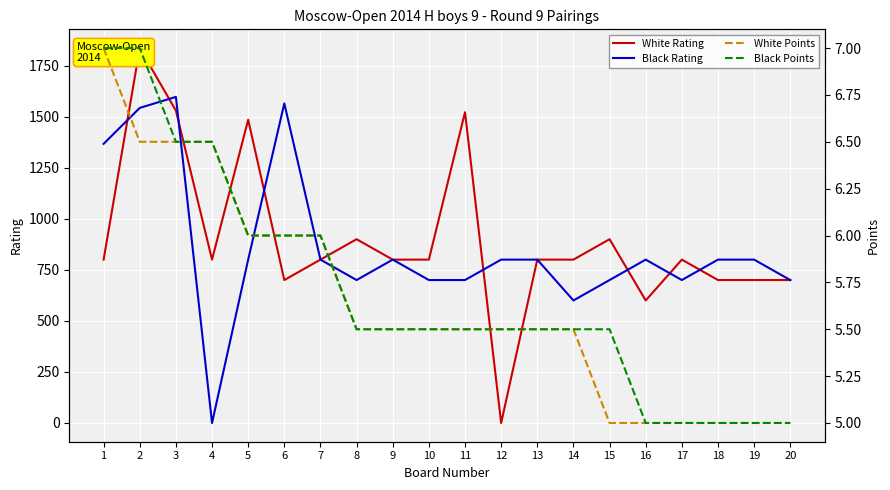

How many series are shown in this chart?

4